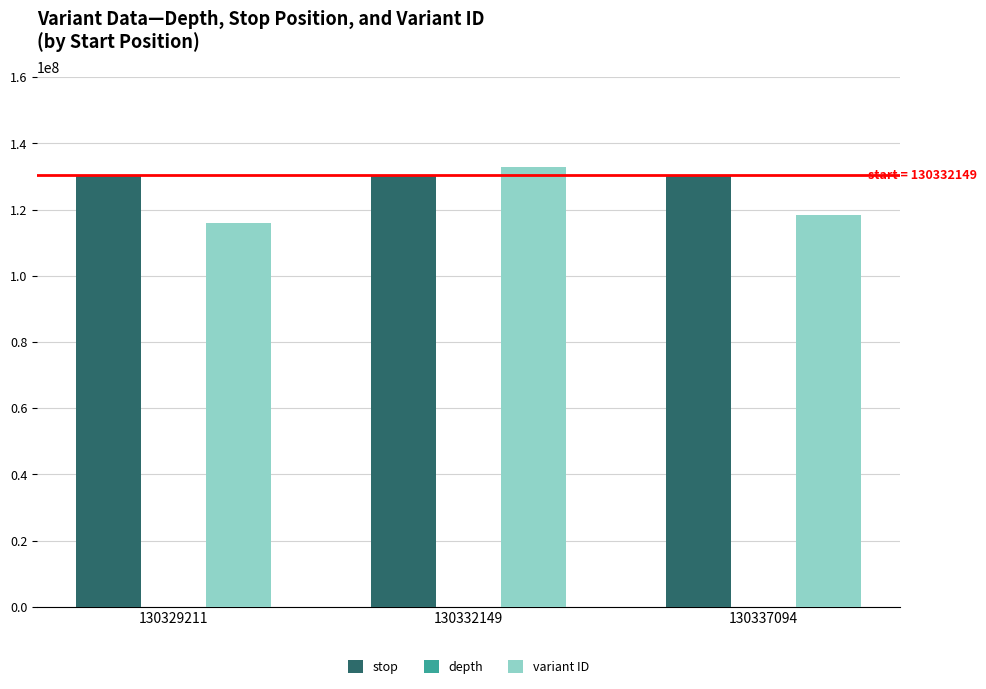

Are the bars horizontal?

No